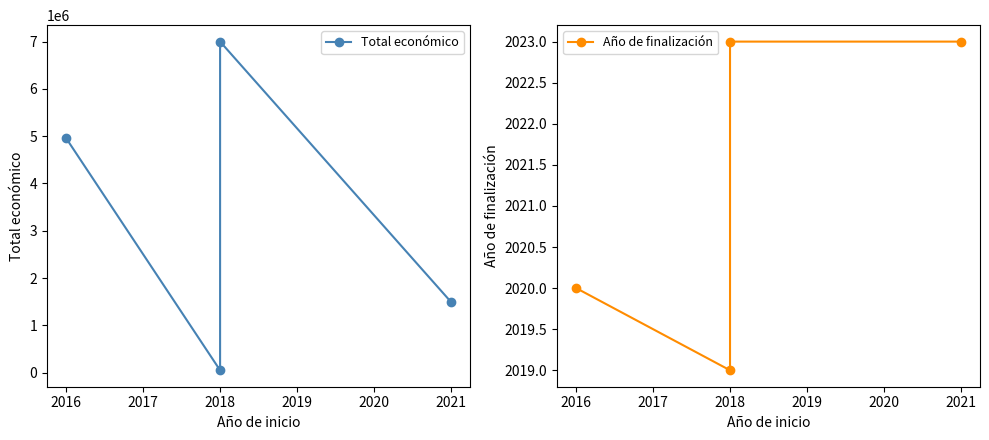

Is it true that Año de finalización equals 2023 at 2021?

True